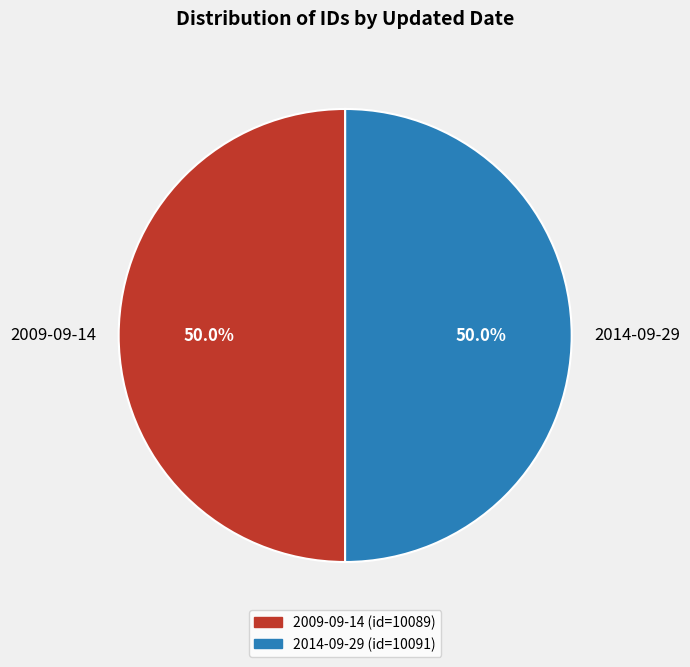

What is the ratio of the value at 2009-09-14 to the value at 2014-09-29?

1.0